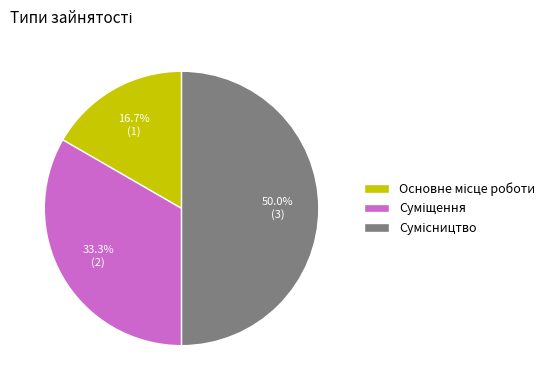

Count the number of slices in the pie.

3